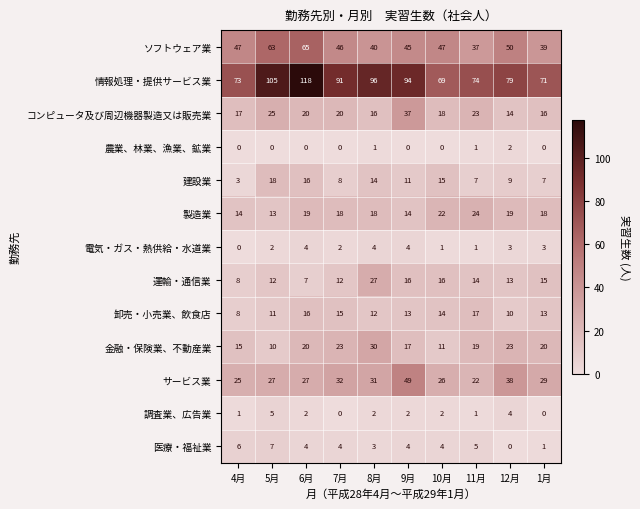

At which category is the sum across all series the highest?

6月